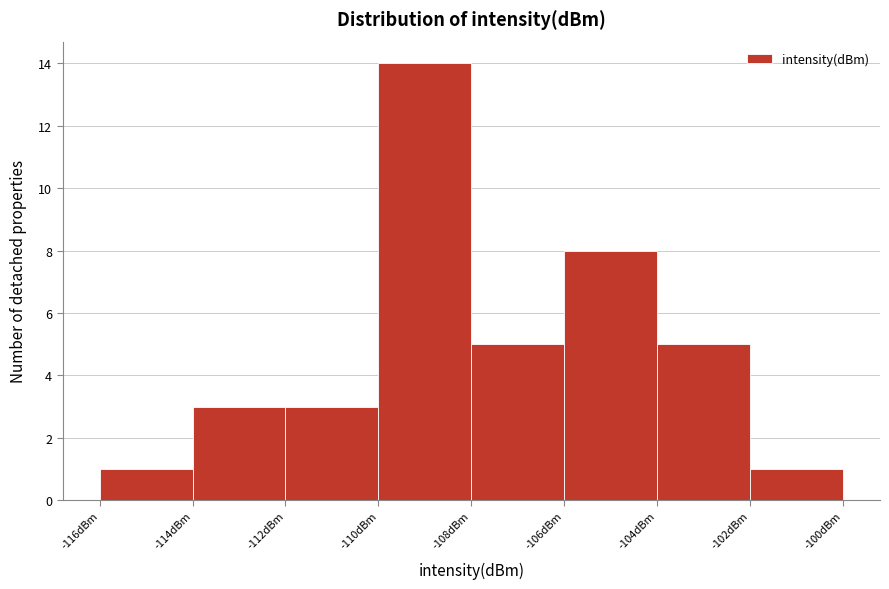

Reading left to right, transcribe this chart: for each bar, give the range it covers on the x-axis and its height. The values are not printed on the chart, so give them approximately, as read against the axis.

-116 to -114: 1
-114 to -112: 3
-112 to -110: 3
-110 to -108: 14
-108 to -106: 5
-106 to -104: 8
-104 to -102: 5
-102 to -100: 1